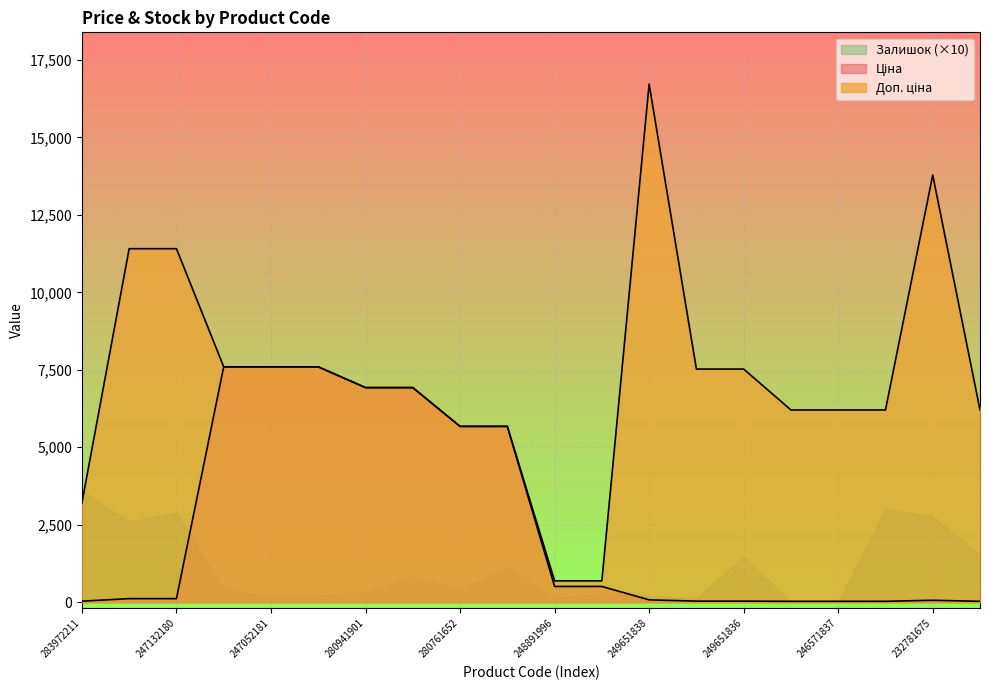

How many series are shown in this chart?

3